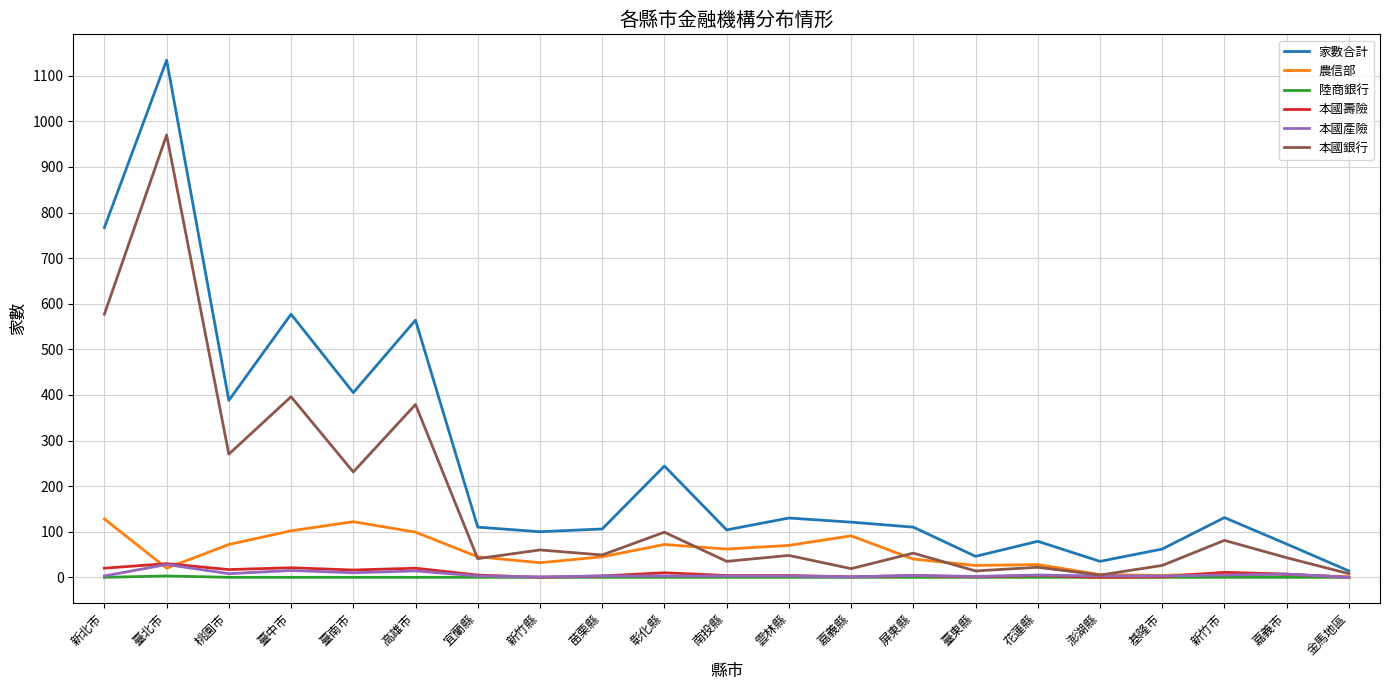

Which series has the largest total across all categories?

家數合計